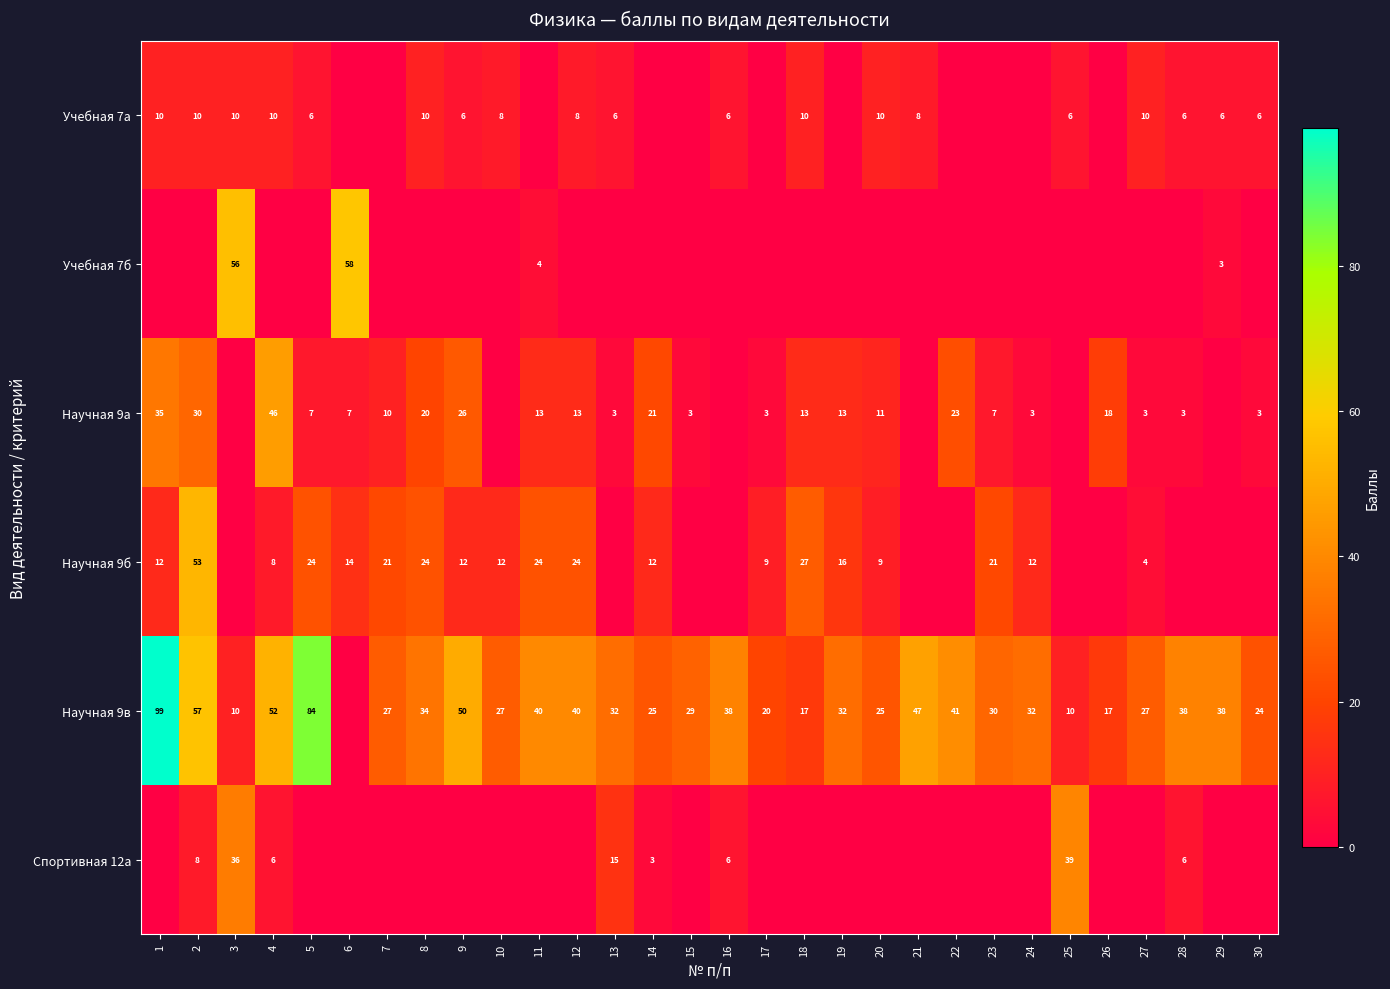

Is it true that Спортивная 12а equals 3 at 14?

True